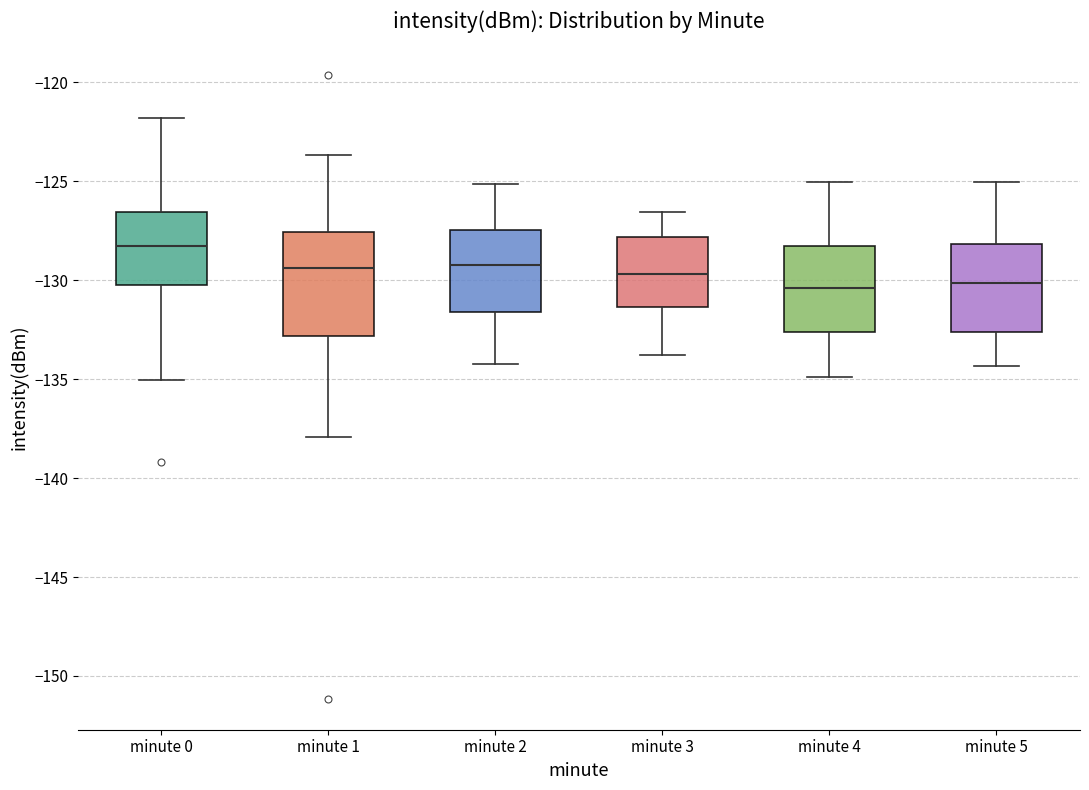

Which box has the highest median line?

minute 0